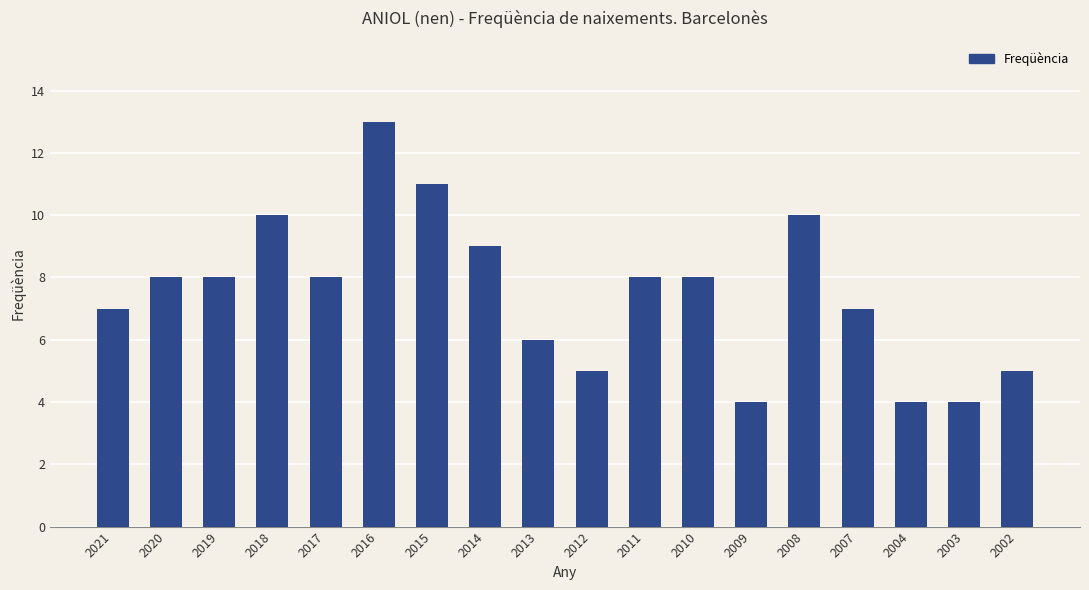

What is the average value?

8